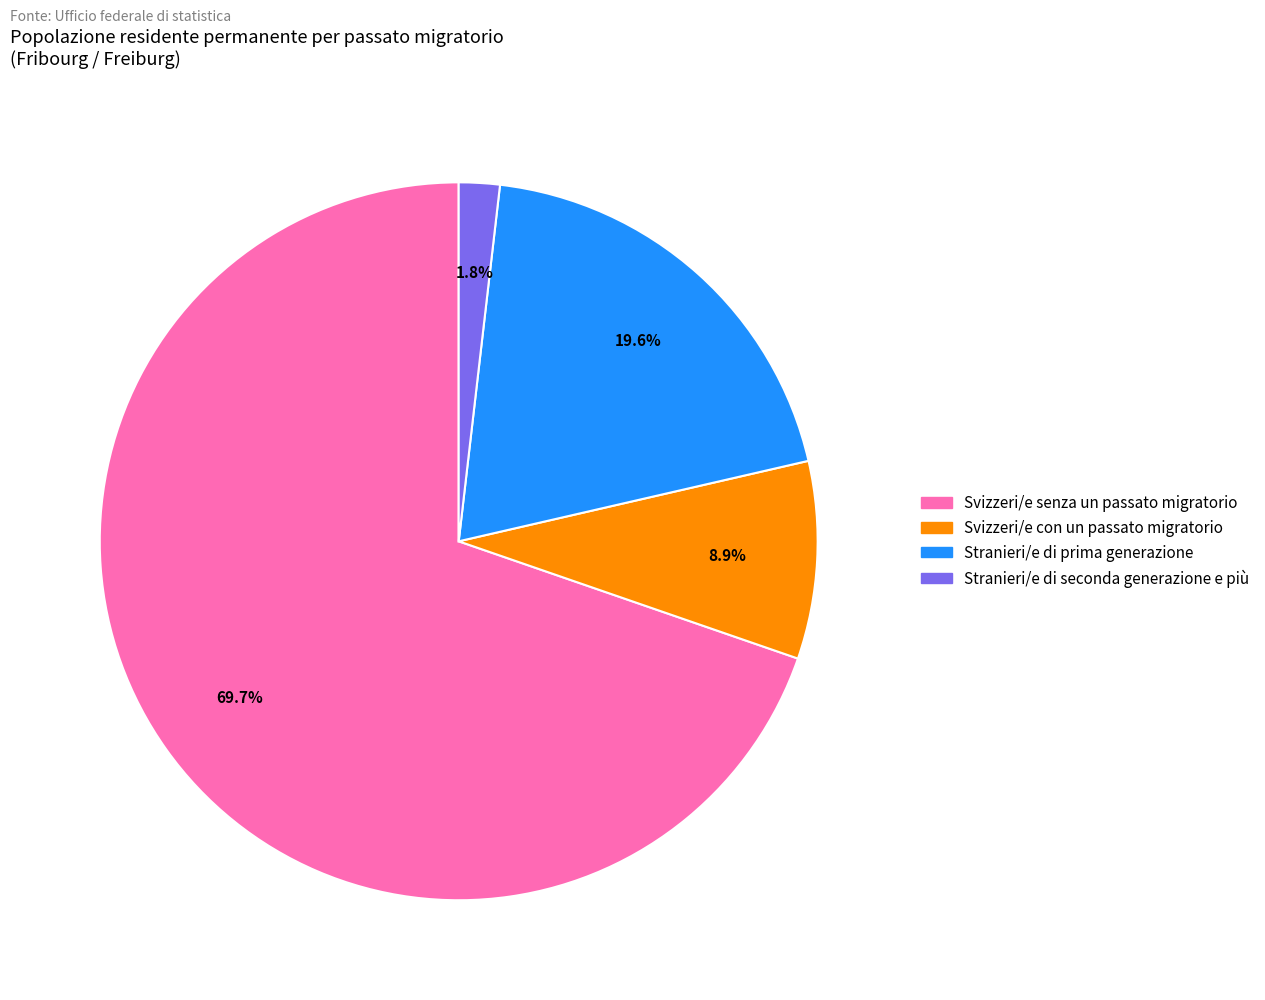

What portion of the pie excludes Stranieri/e di seconda generazione e più?

98.2%